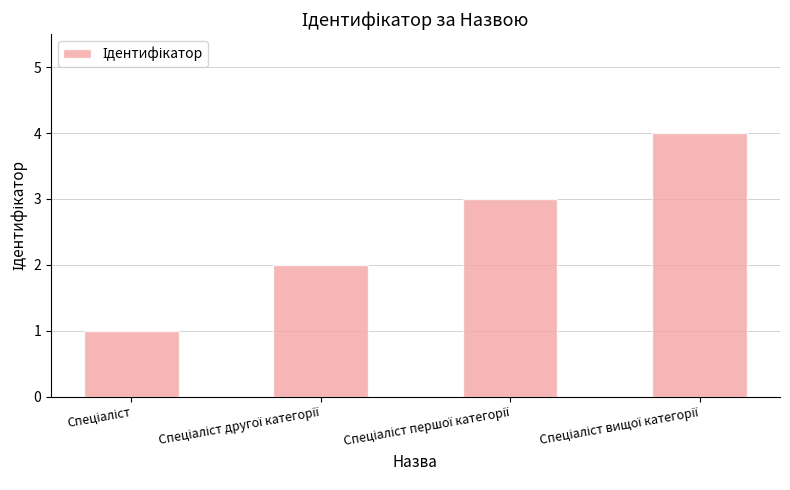

What is the sum of all values?

10